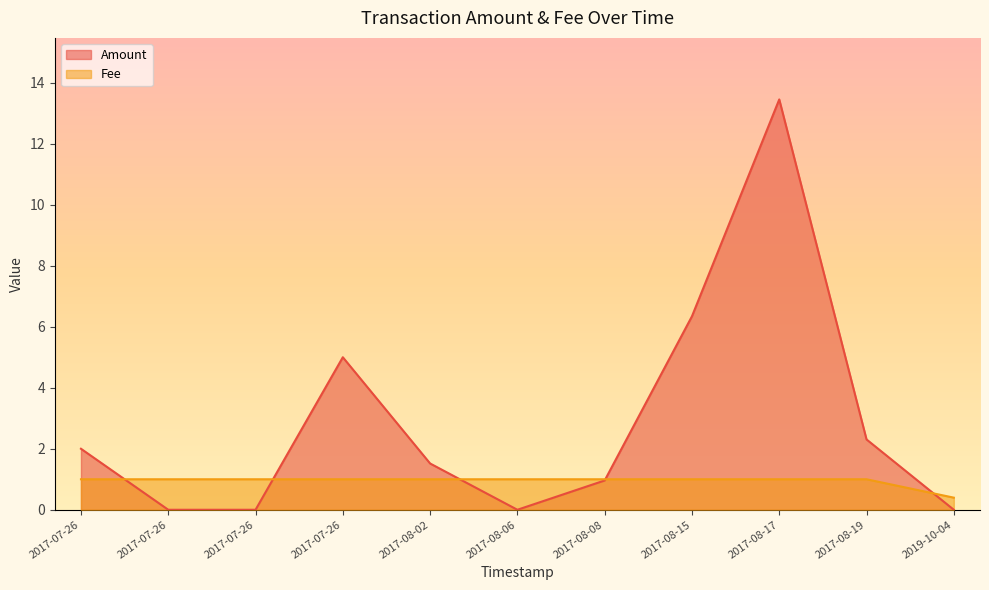

What is the sum of the Amount values at 2017-07-26 22:56:29 and 2017-08-19 10:02:30?

2.3